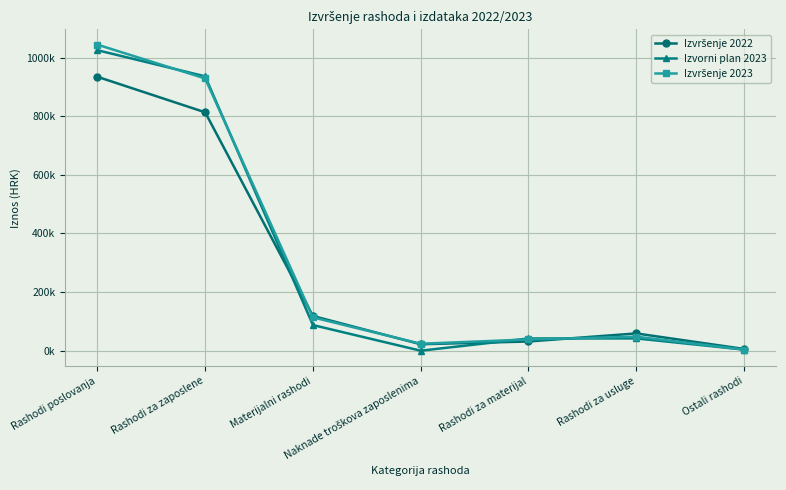

What is the approximate value of Izvorni plan 2023 at Ostali rashodi?

3816.4